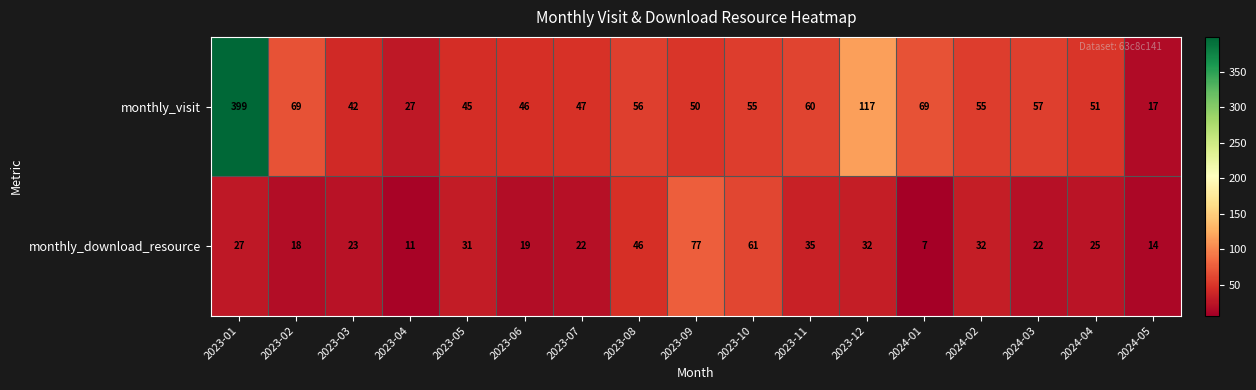

Which category has the highest value in the monthly_visit series?

2023-01